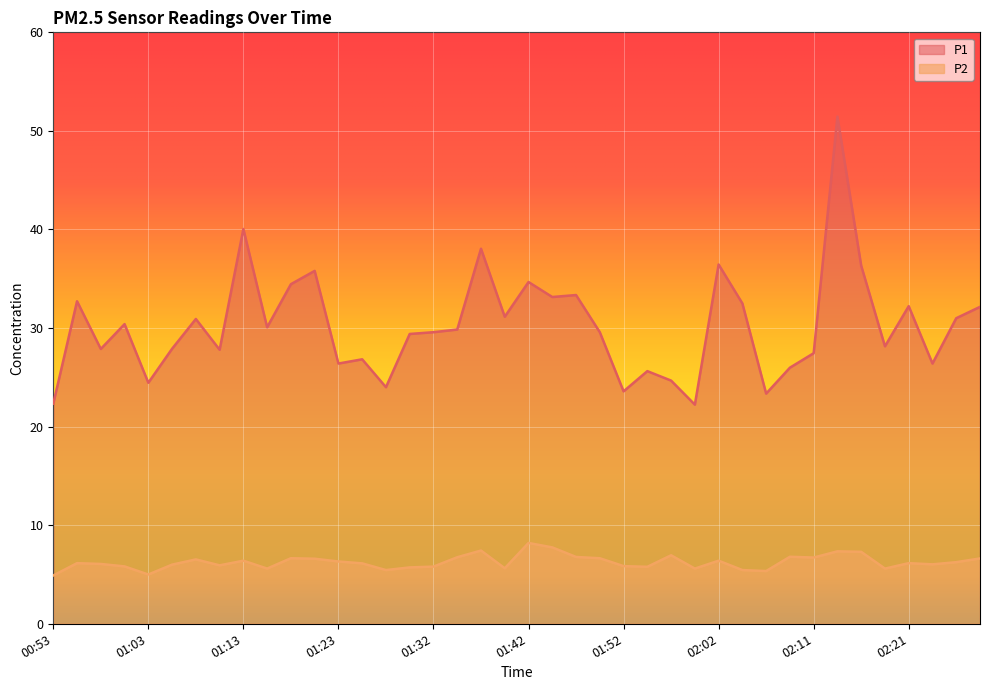

At which category does P1 reach its first local peak?

00:56